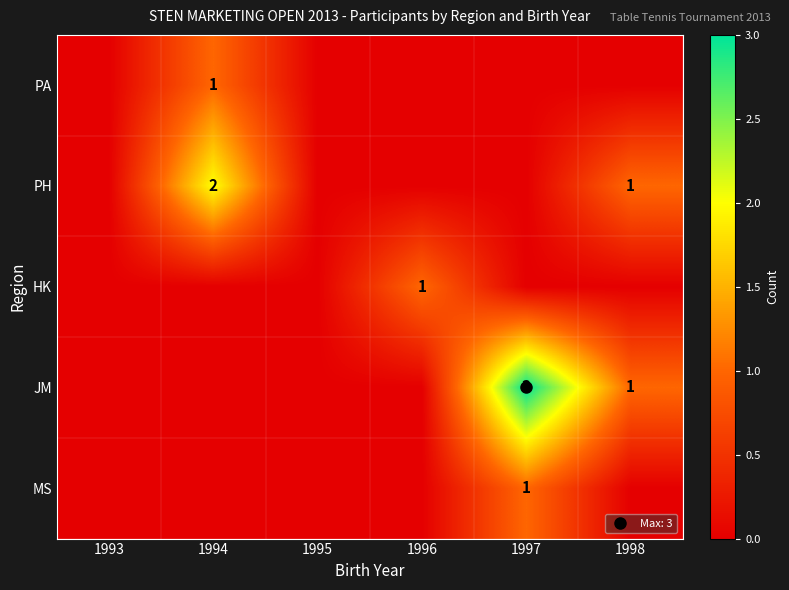

Count the MS values in the range 0 to 1.

6